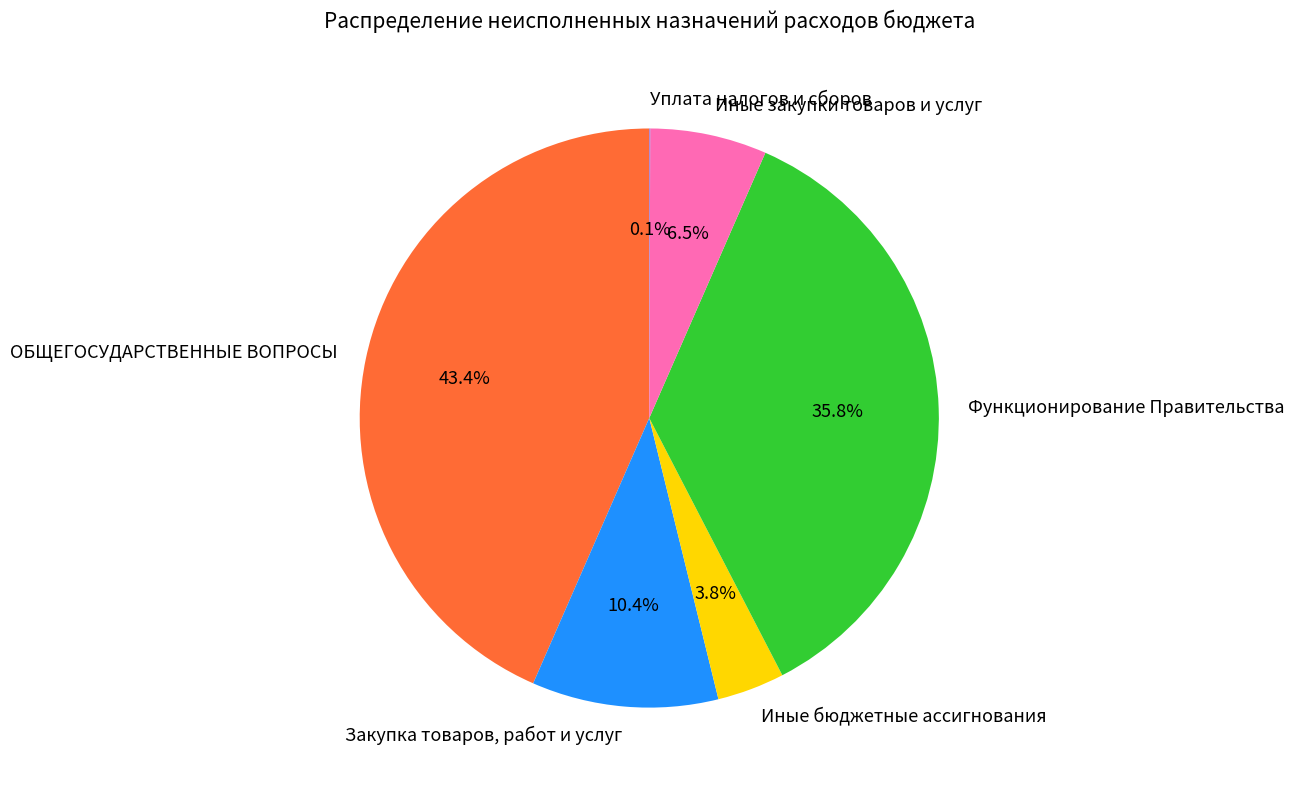

Does any single category account for the majority?

No